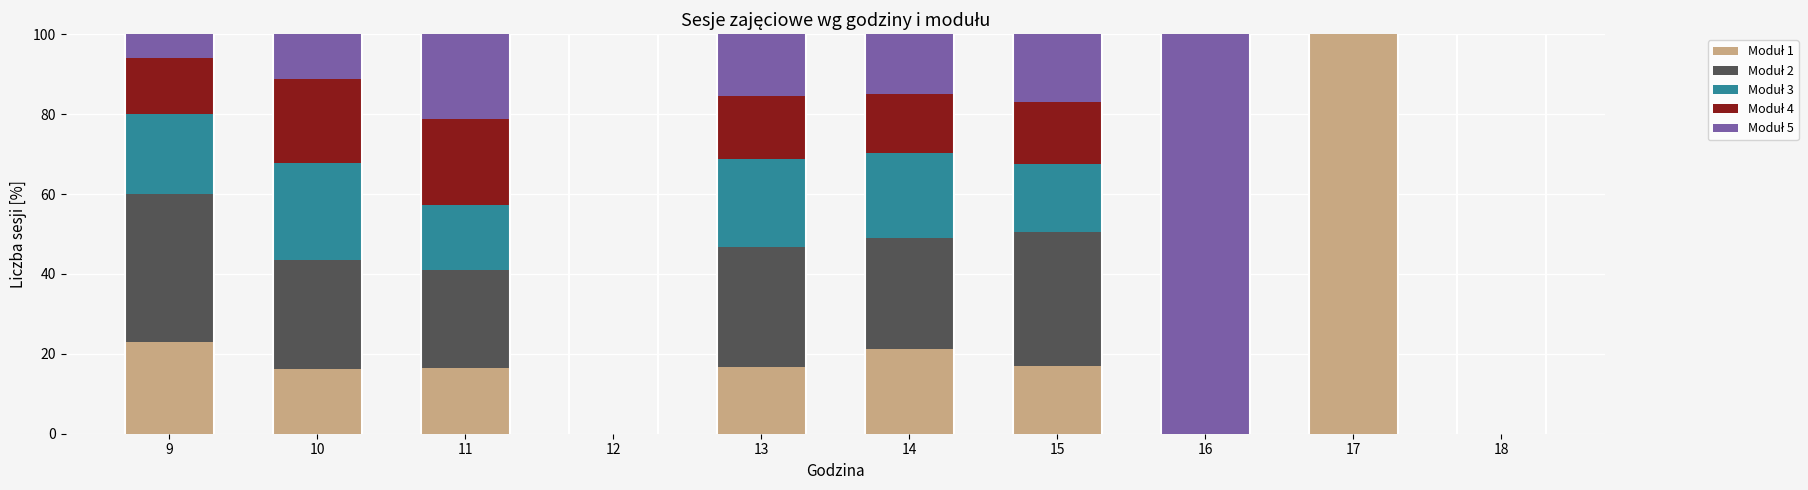

What is the total value across all series at 11?

100.0